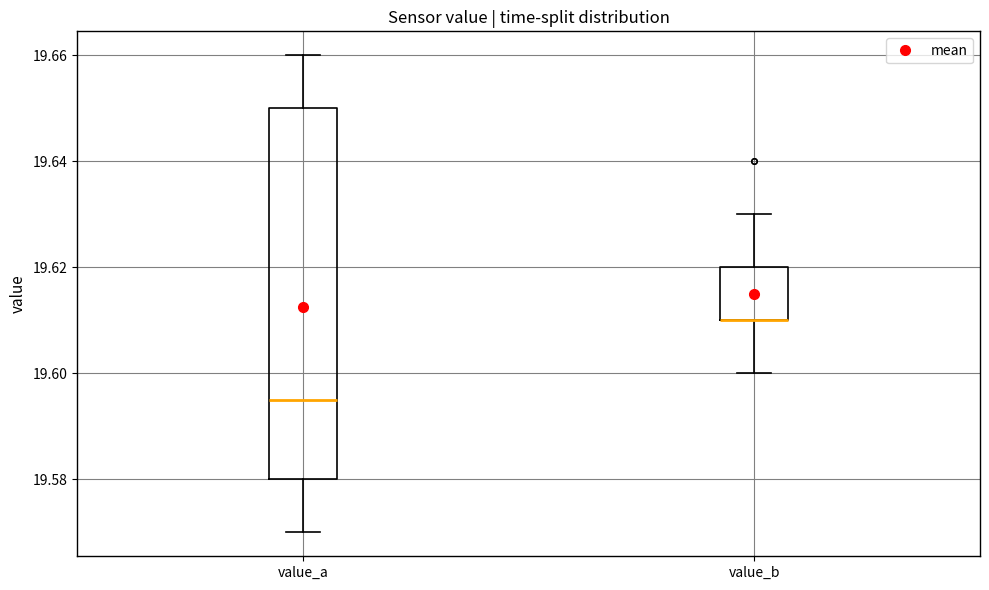

Comparing the boxes themselves (not the whiskers), which one is the tallest?

value_a